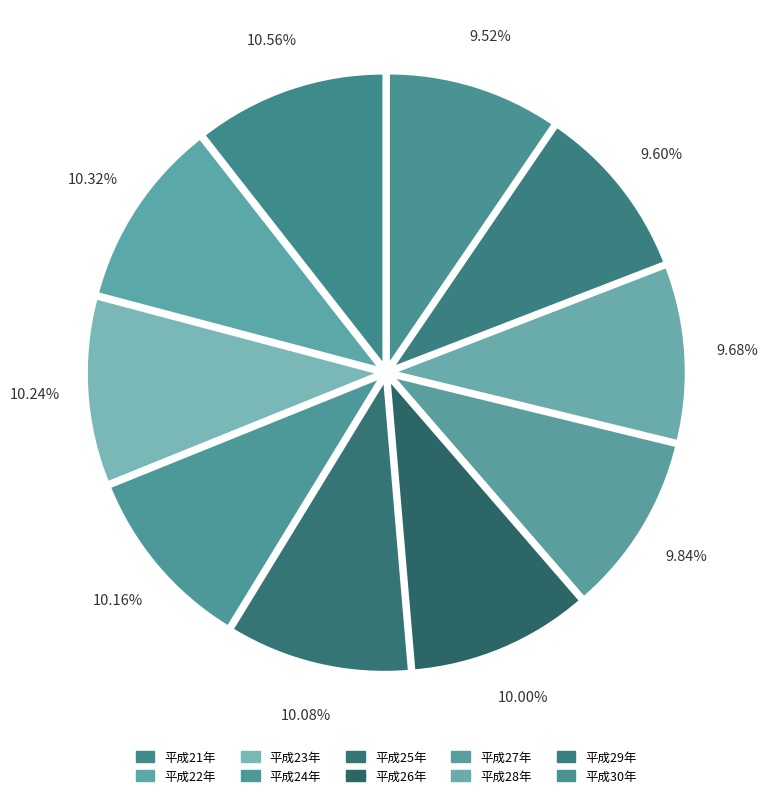

Count the number of slices in the pie.

10